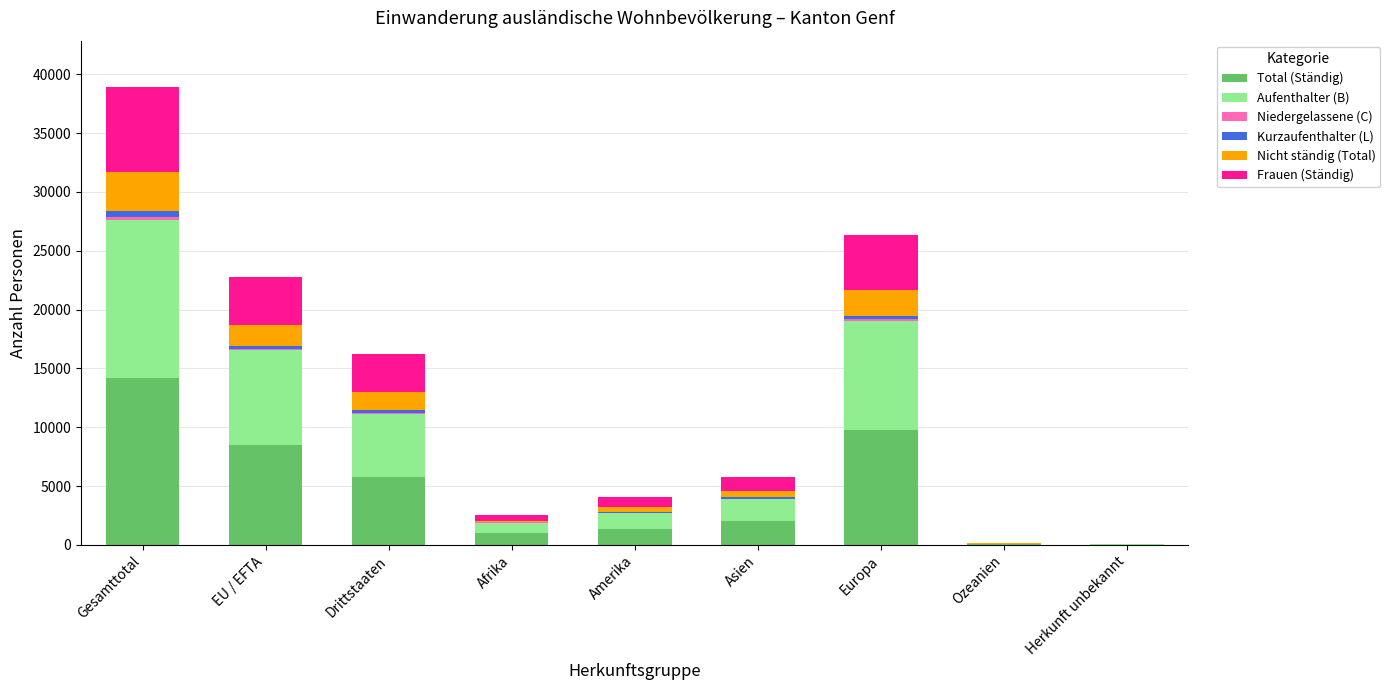

At which category is the sum across all series the highest?

Gesamttotal